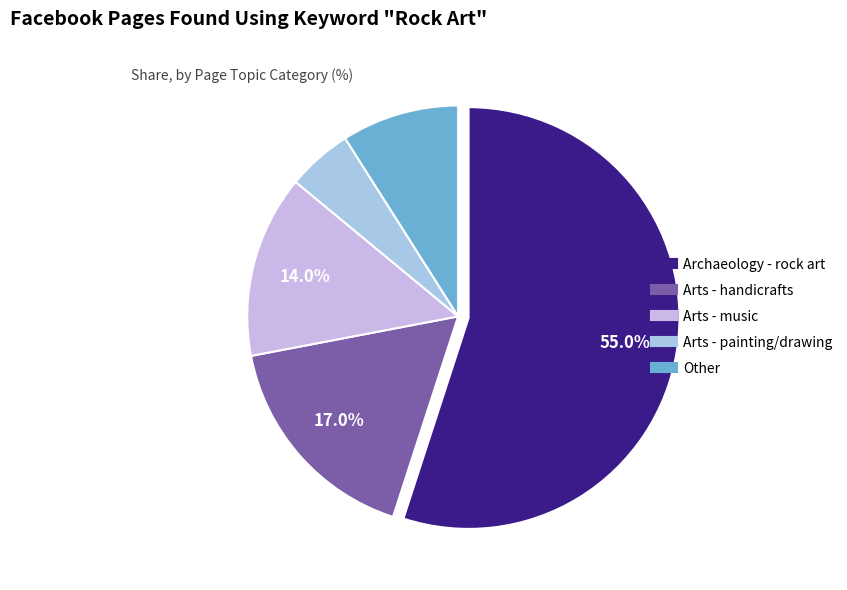

What is the ratio of the value at Arts - handicrafts to the value at Other?

1.9